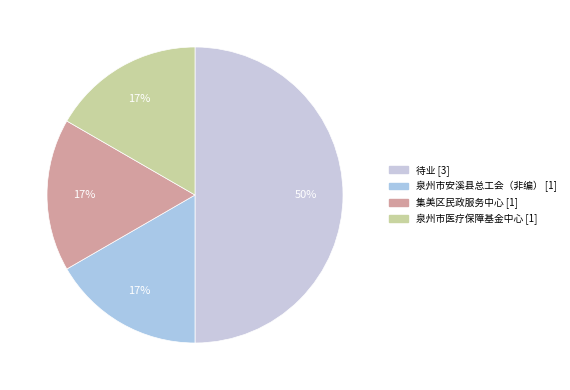

What is the change in value from 待业 to 集美区民政服务中心?

-2